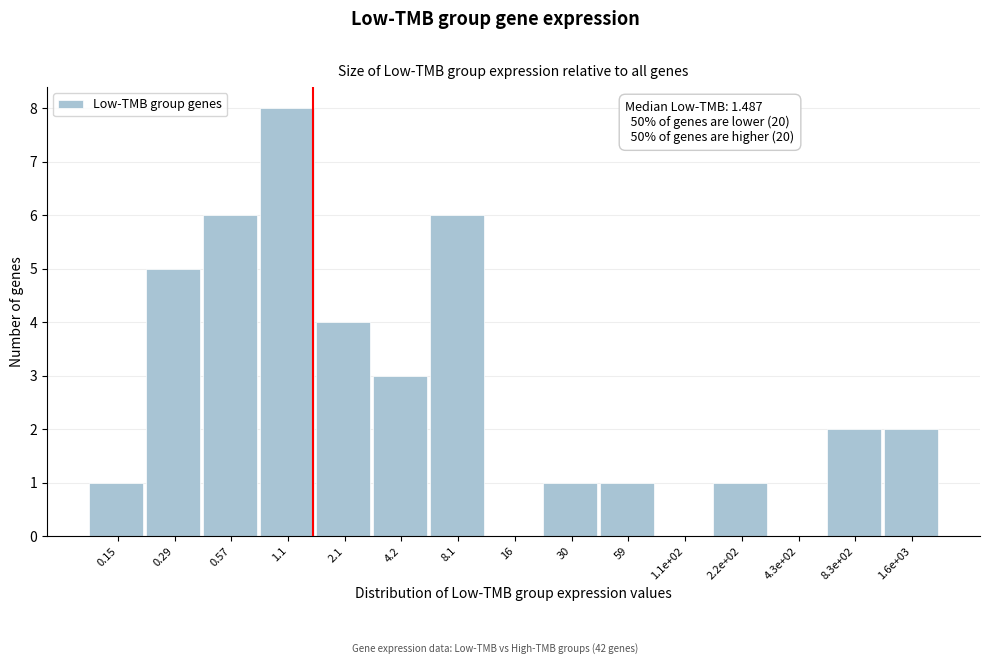

Reading right to left, what are all the values shown in this chart?

1.6e+03=2	8.3e+02=2	4.3e+02=0	2.2e+02=1	1.1e+02=0	59=1	30=1	16=0	8.1=6	4.2=3	2.1=4	1.1=8	0.57=6	0.29=5	0.15=1